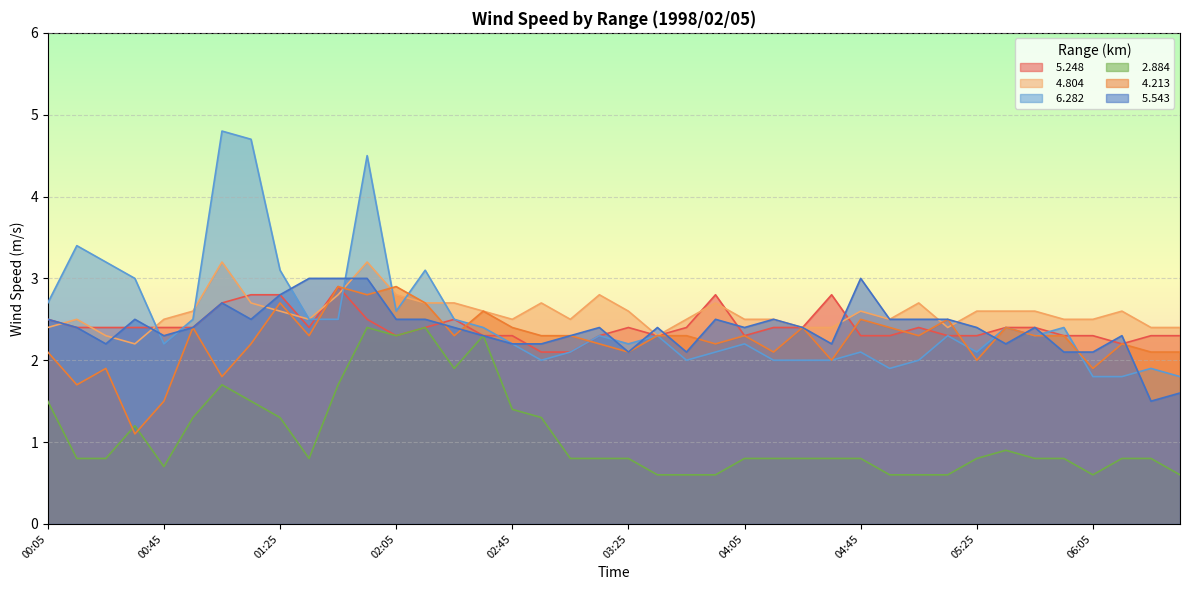

What is the label of the 33rd point from the left?

05:25